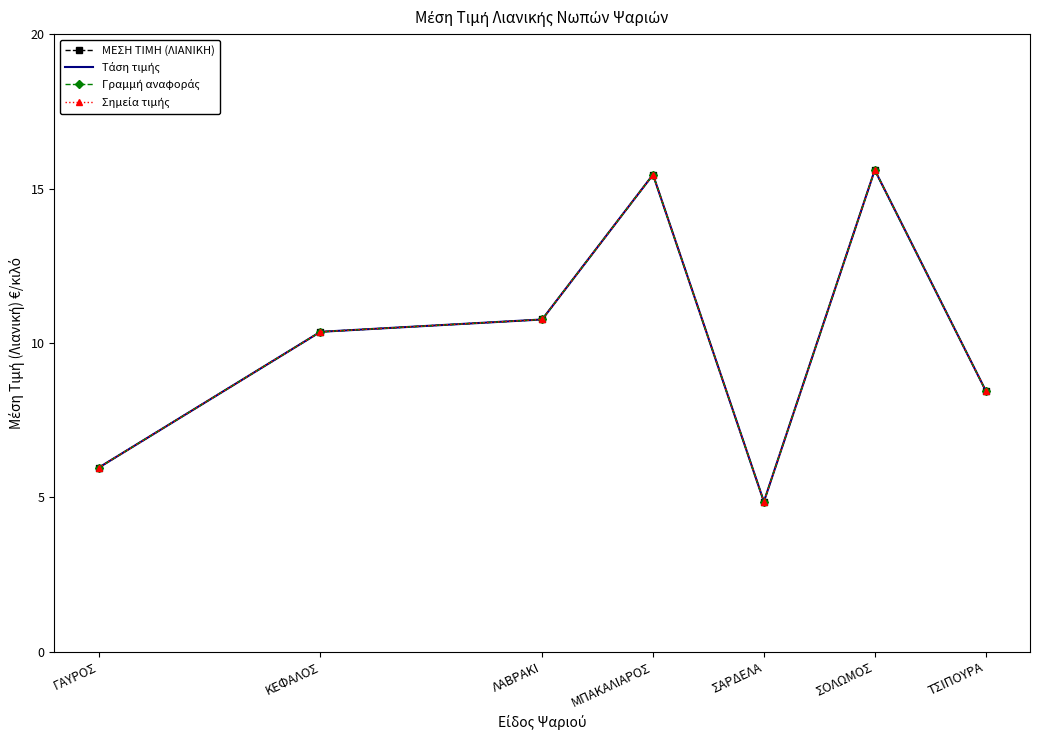

How many interior local valleys does the Γραμμή αναφοράς series have?

1